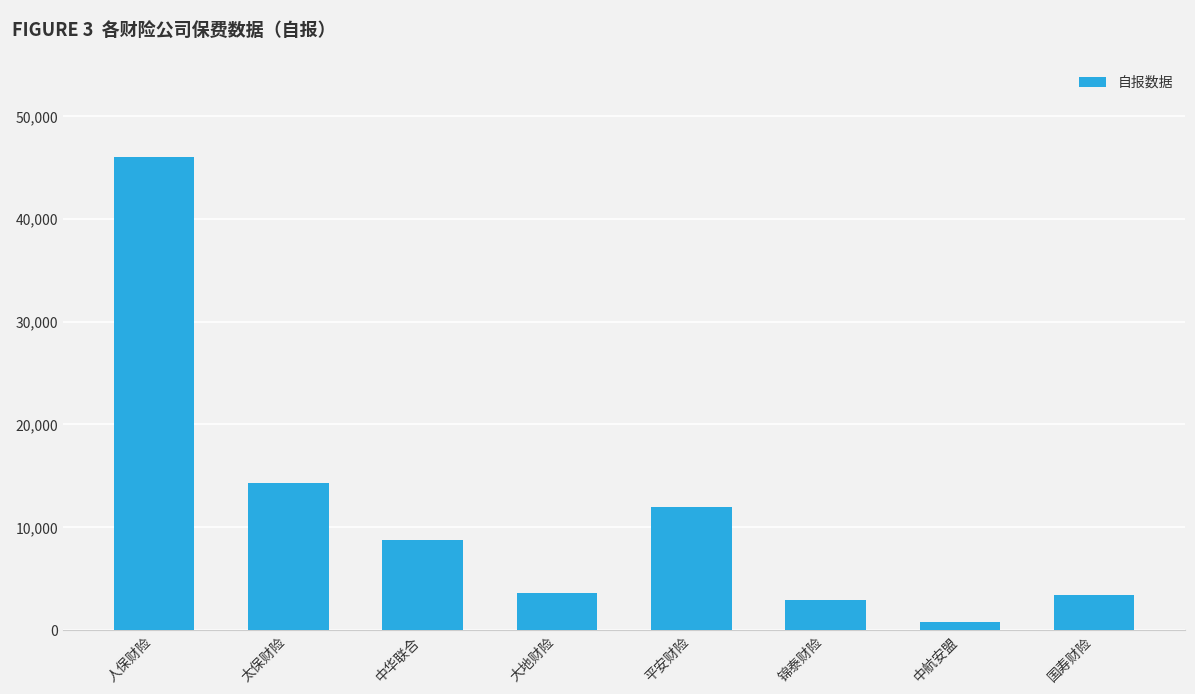

How many data points are above 8775?

4